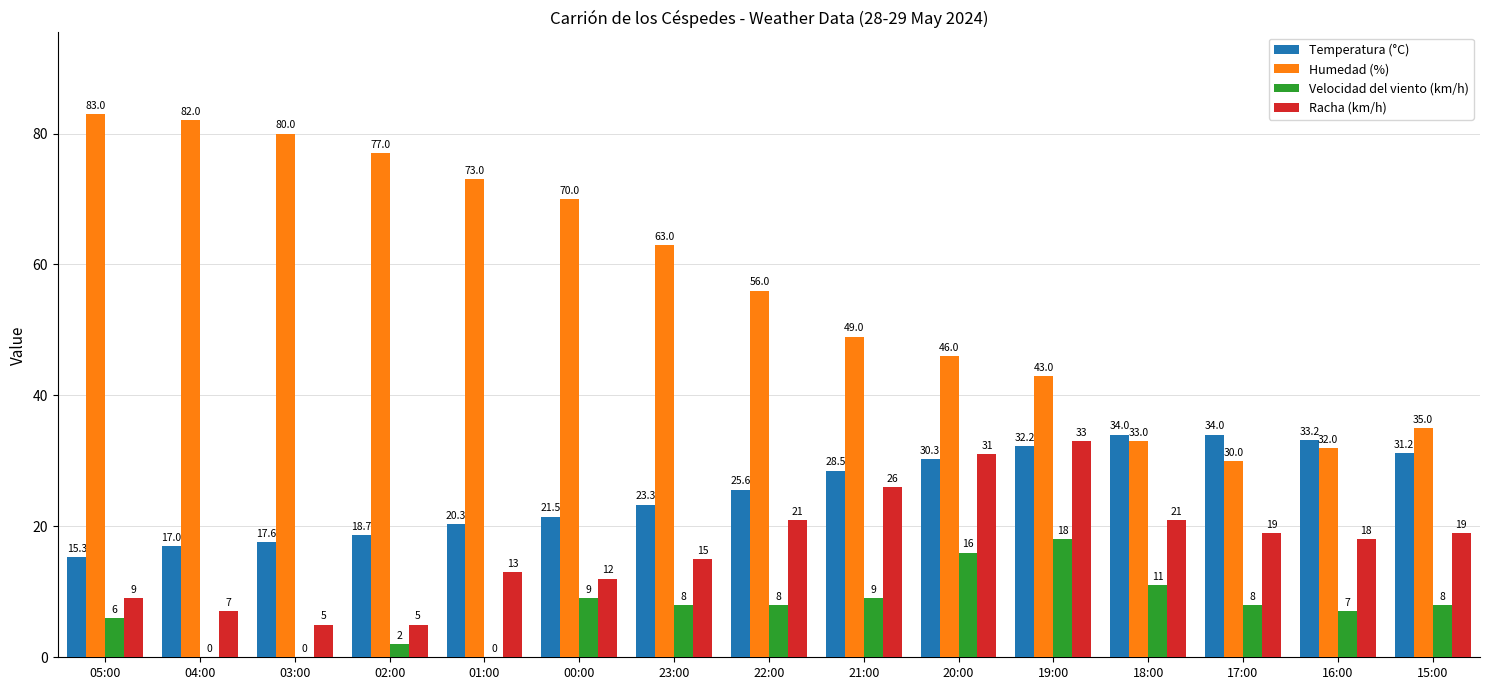

Which series changed the most between 04:00 and 16:00?

Humedad (%)